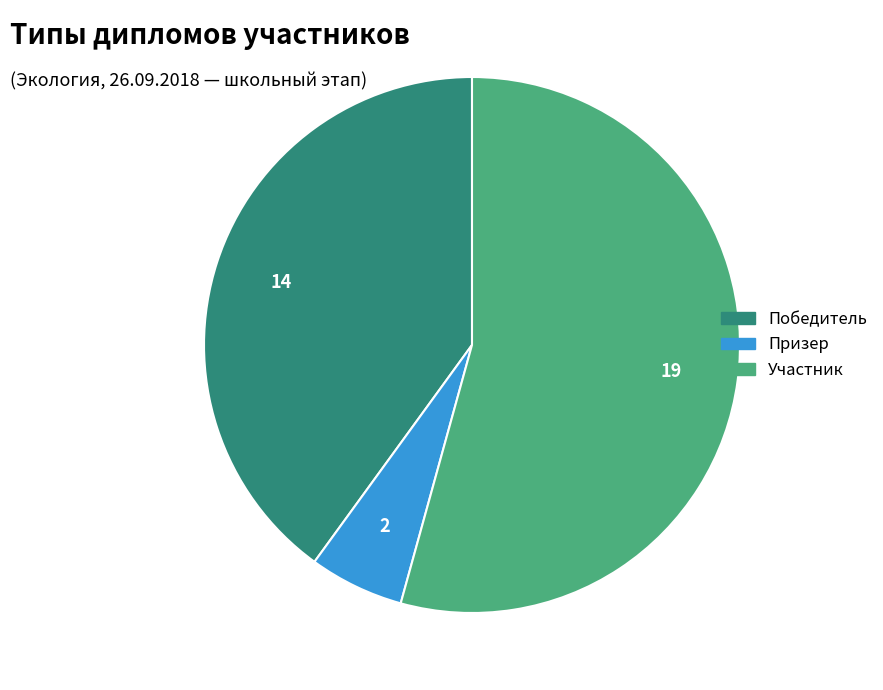

Does any single category account for the majority?

Yes